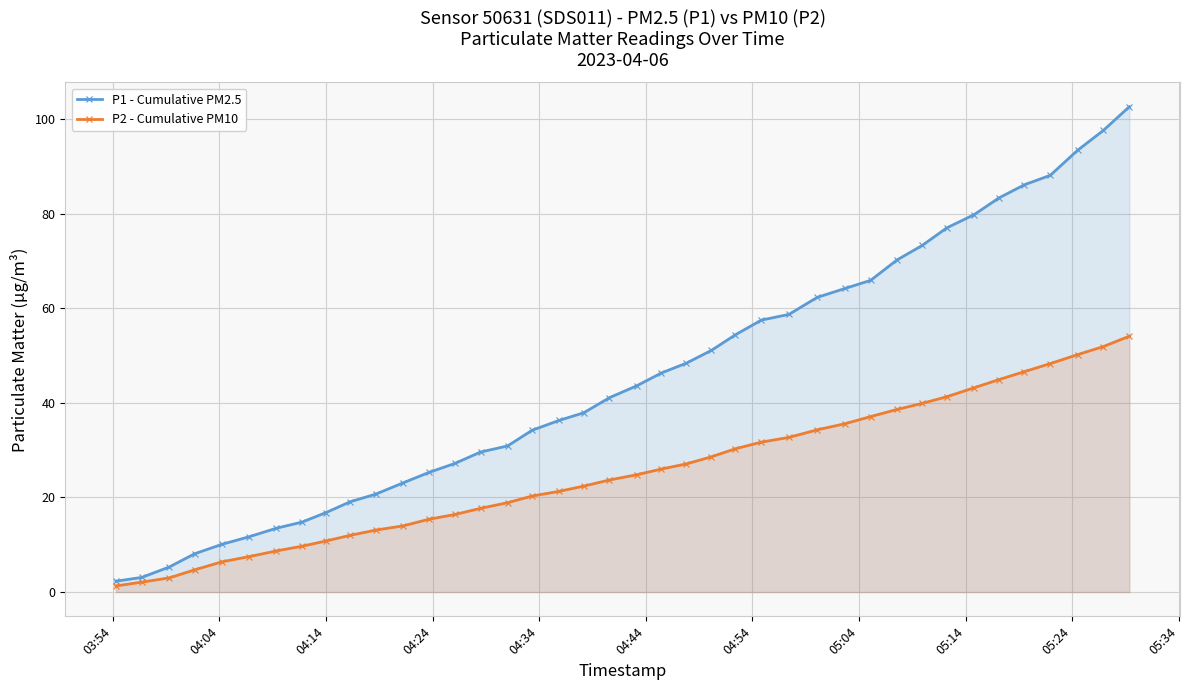

Rank the series by their maximum value, from lowest to highest.

P2 - Cumulative PM10, P1 - Cumulative PM2.5